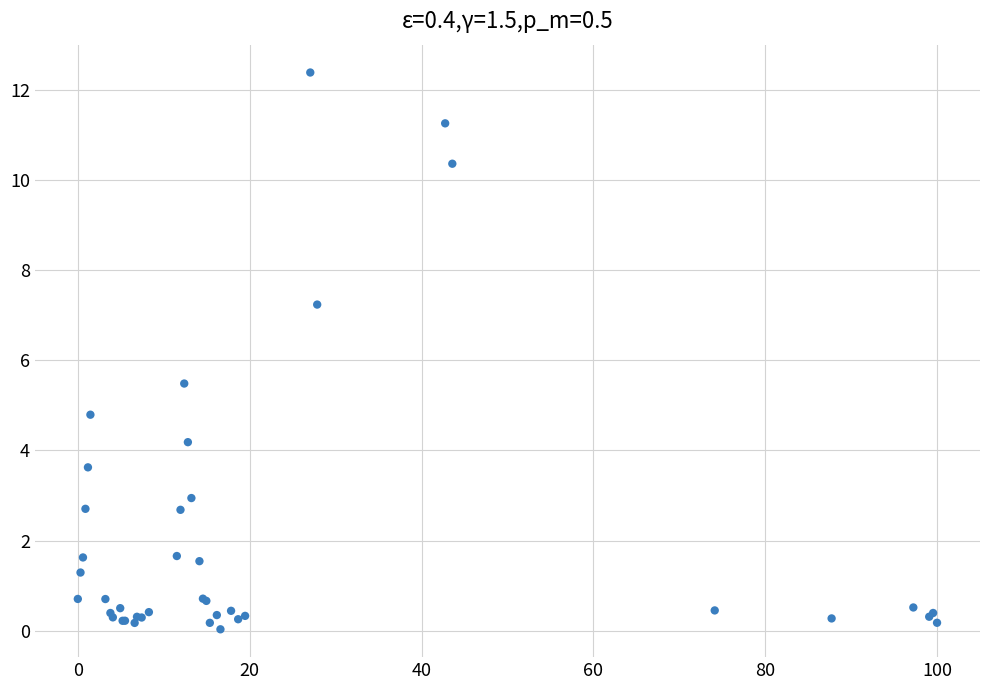

What Y value in the scatter plot is closest to 6?

5.5